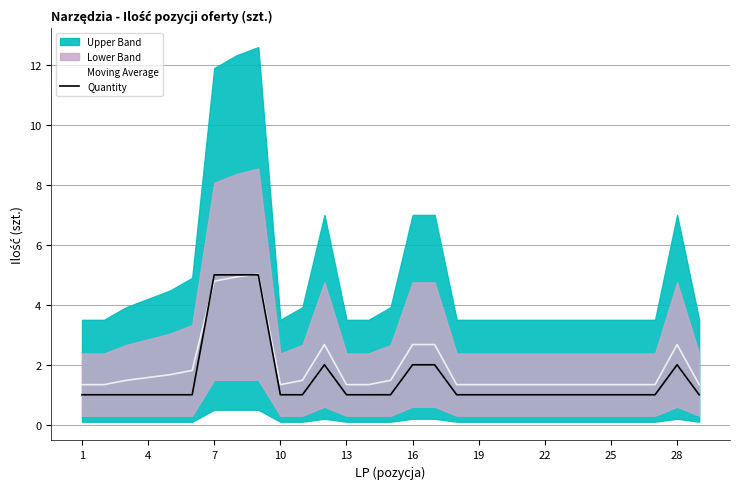

Which series ends up on top after the final intersection of Quantity and Moving Average?

Moving Average